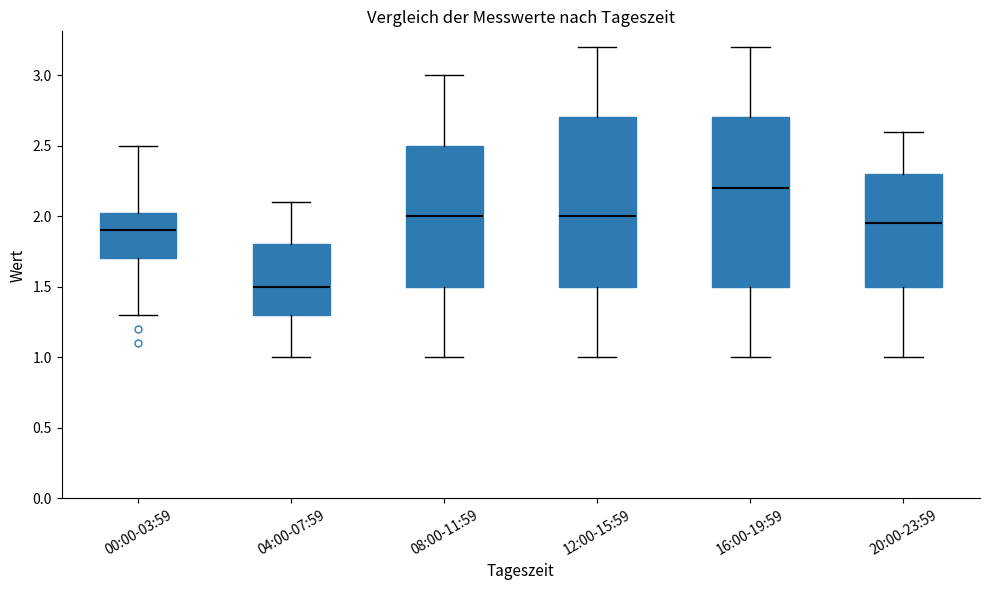

Which box has the lowest median line?

04:00-07:59